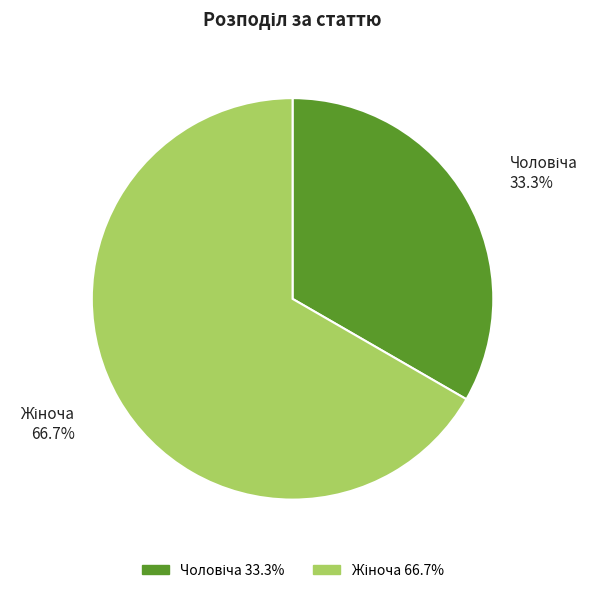

Does any single category account for the majority?

Yes